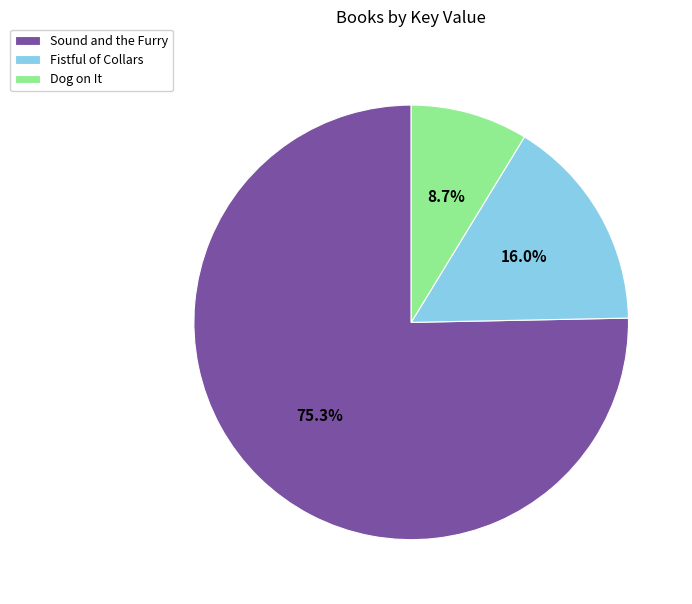

Which has a higher value, Sound and the Furry or Dog on It?

Sound and the Furry